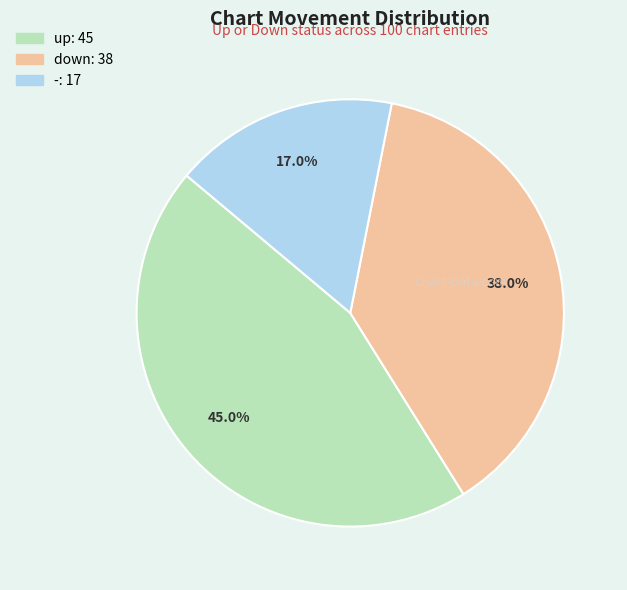

Rank the categories by value from lowest to highest.

-, down, up